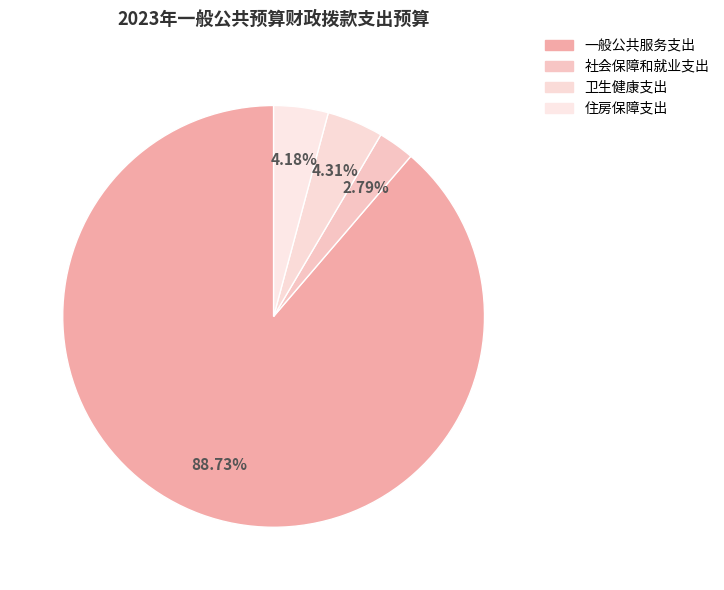

To the nearest percent, what is the difference between the largest and smallest slice percentages?

86%